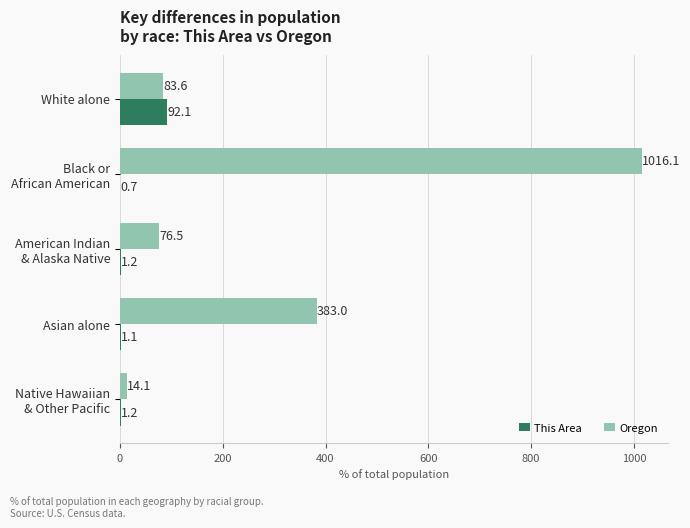

What is the maximum value shown in the chart?

1016.1